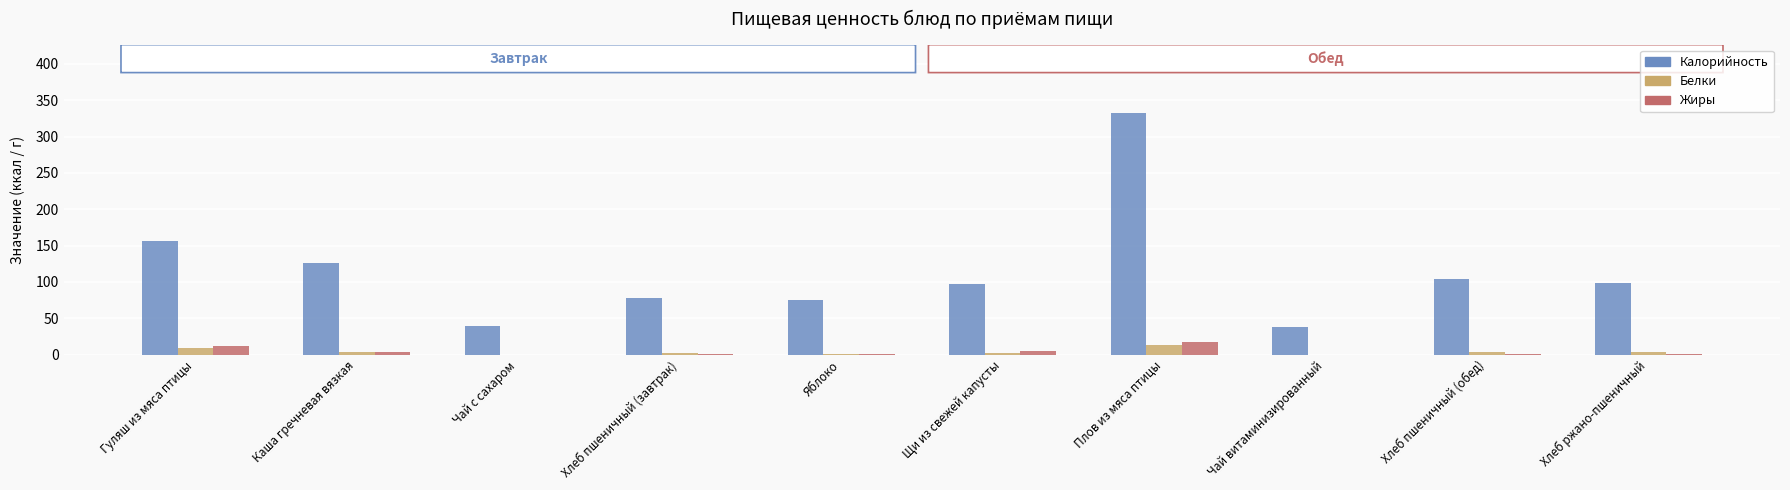

What is the sum of the Калорийность values at Хлеб ржано-пшеничный and Плов из мяса птицы?

432.0